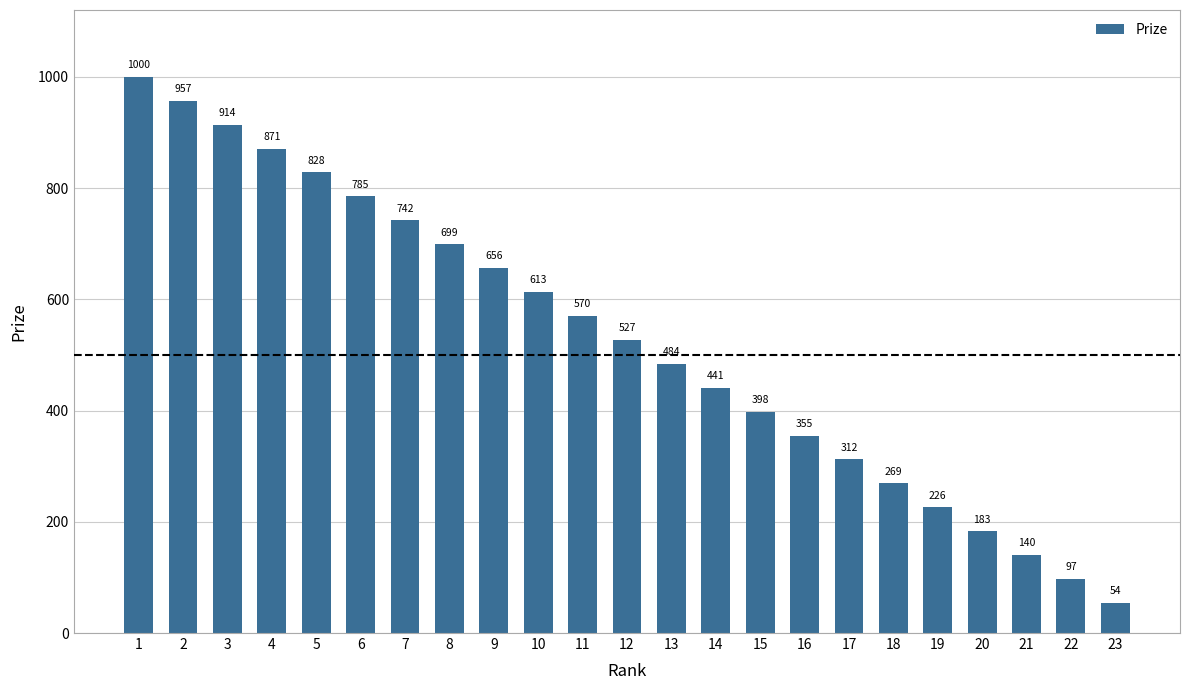

At which label does the data first exceed 527?

1